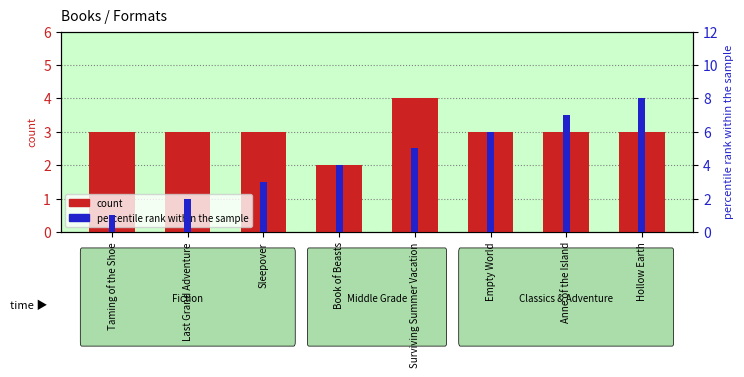

Reading left to right, list all the values displayed in this chart.

count: 3	3	3	2	4	3	3	3
percentile rank within the sample: 1	2	3	4	5	6	7	8